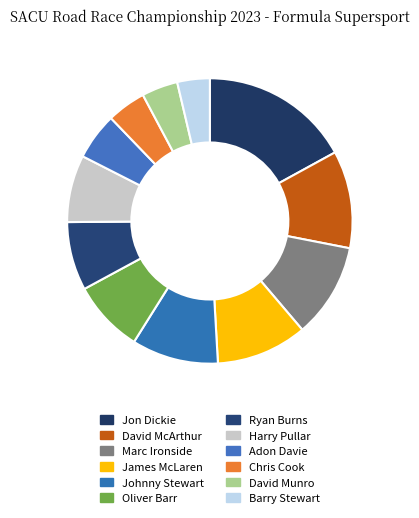

What is the largest slice in the pie chart?

Jon Dickie